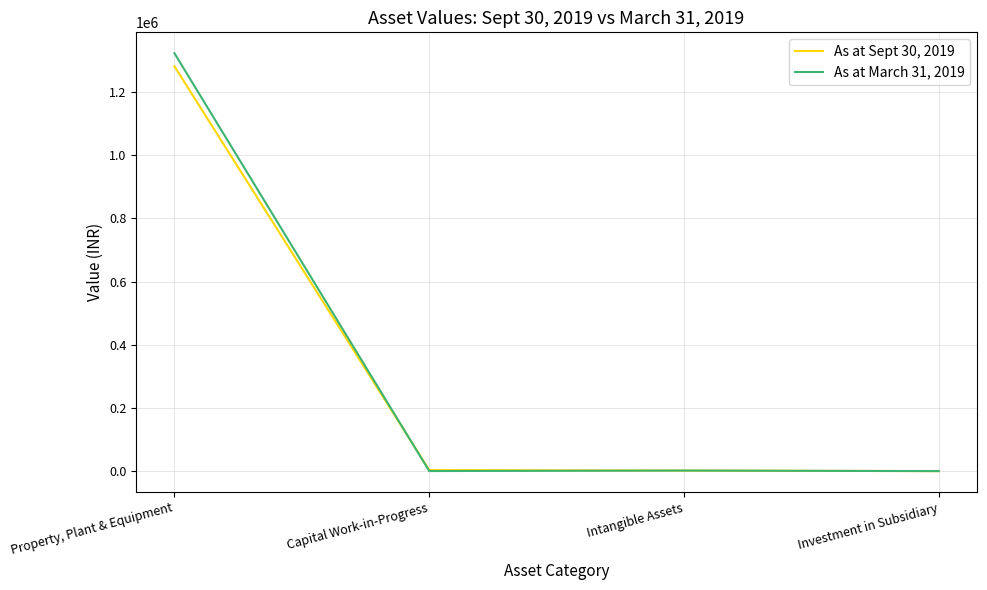

Which series has the largest range (max minus min)?

As at March 31, 2019